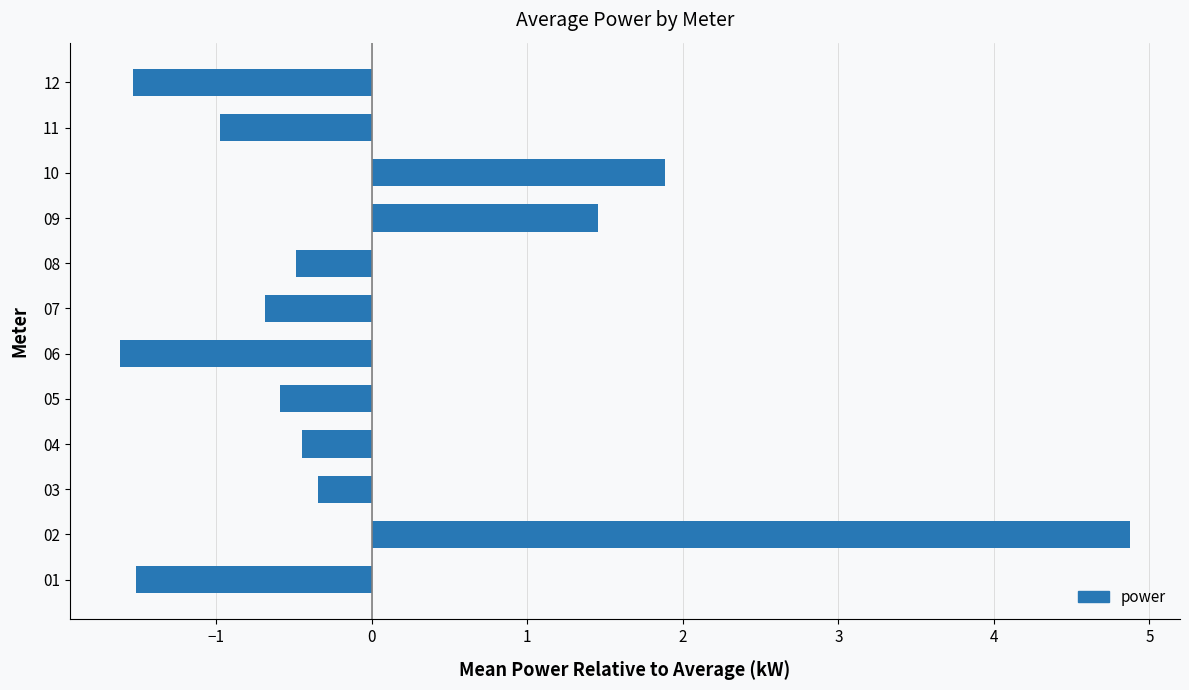

What is the difference between the maximum and minimum values?

6.5